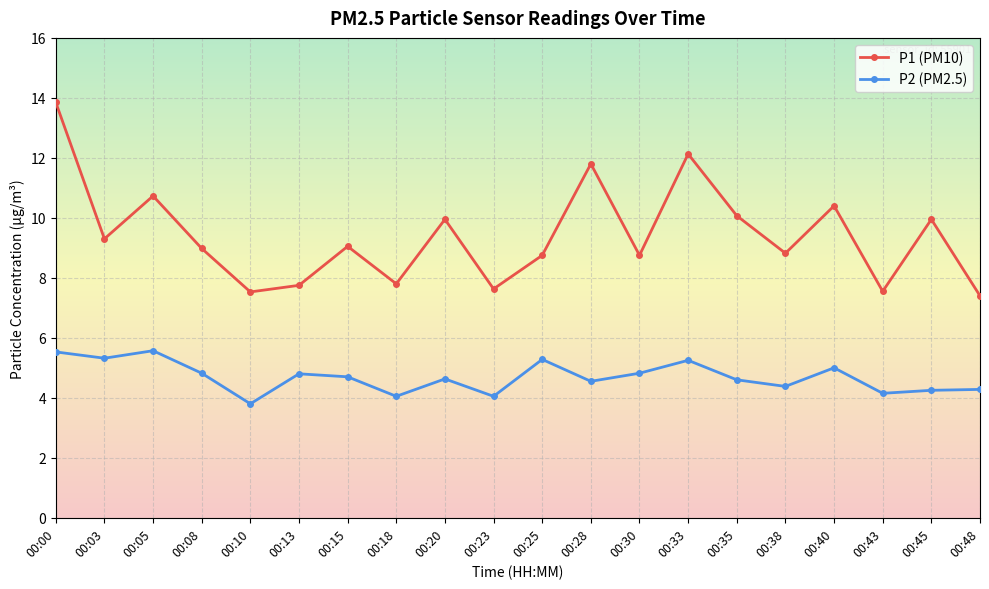

Does the chart have visible grid lines?

Yes